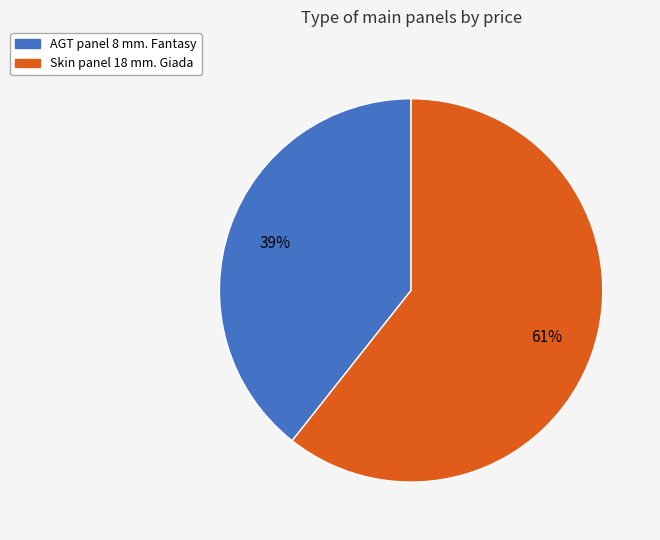

To the nearest percent, what is the combined percentage of Skin panel 18 mm. Giada and AGT panel 8 mm. Fantasy?

100%